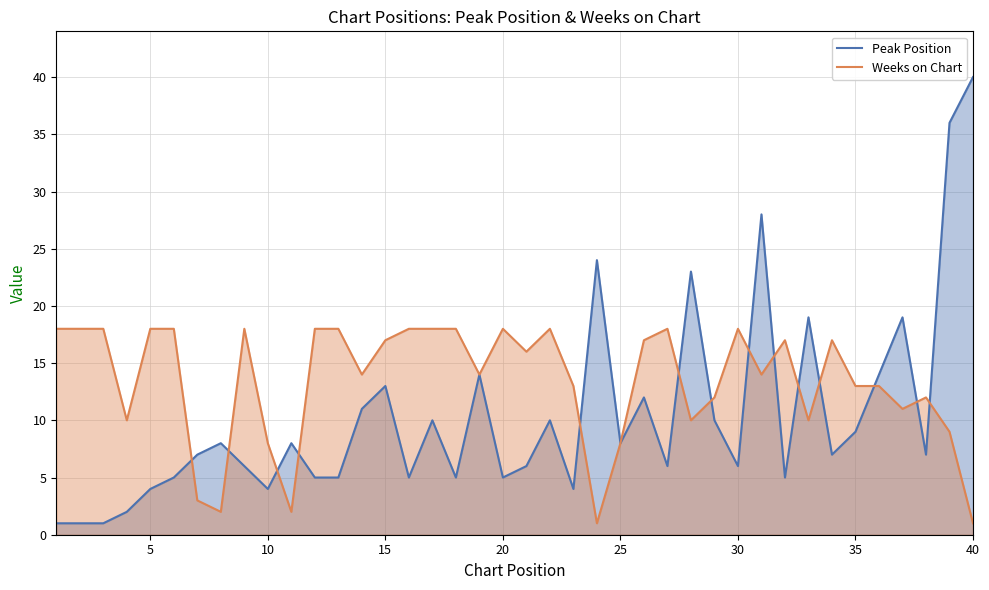

What is the difference between the maximum and second lowest values in the Peak Position series?

39